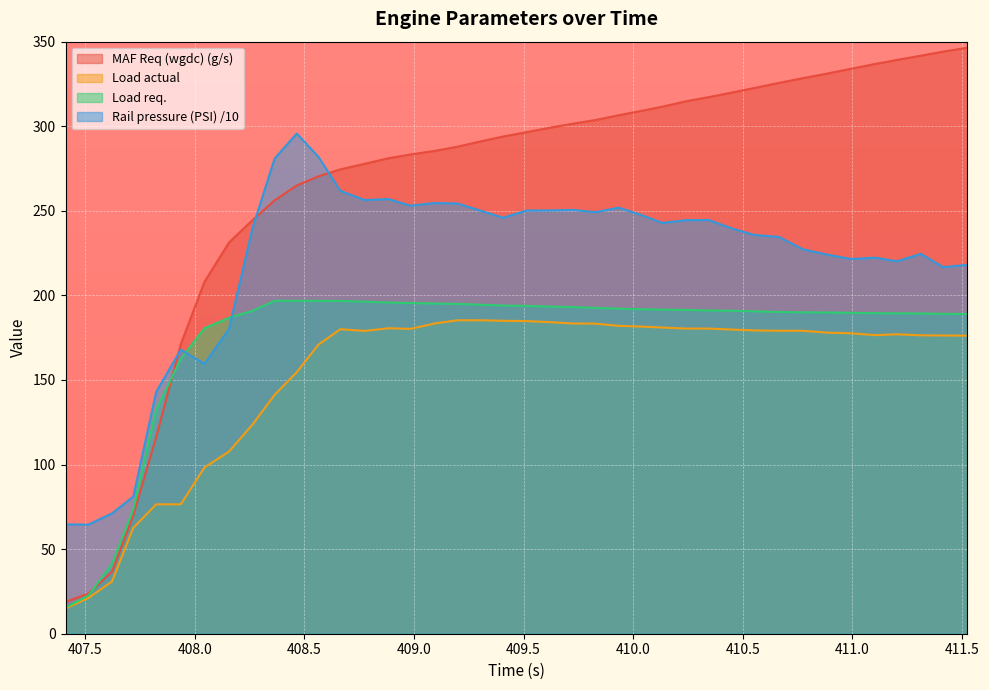

At how many categories does at least one series exceed 164?

35